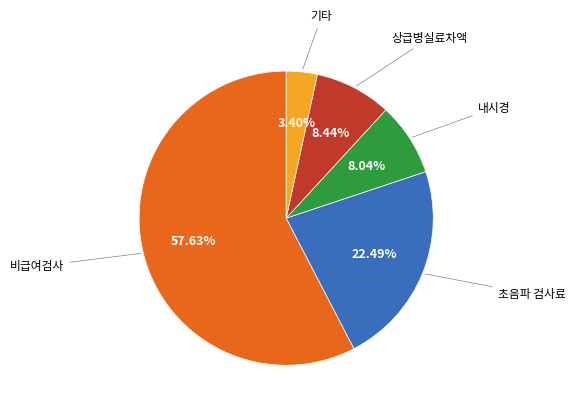

Is there any slice that represents more than half of the pie?

Yes